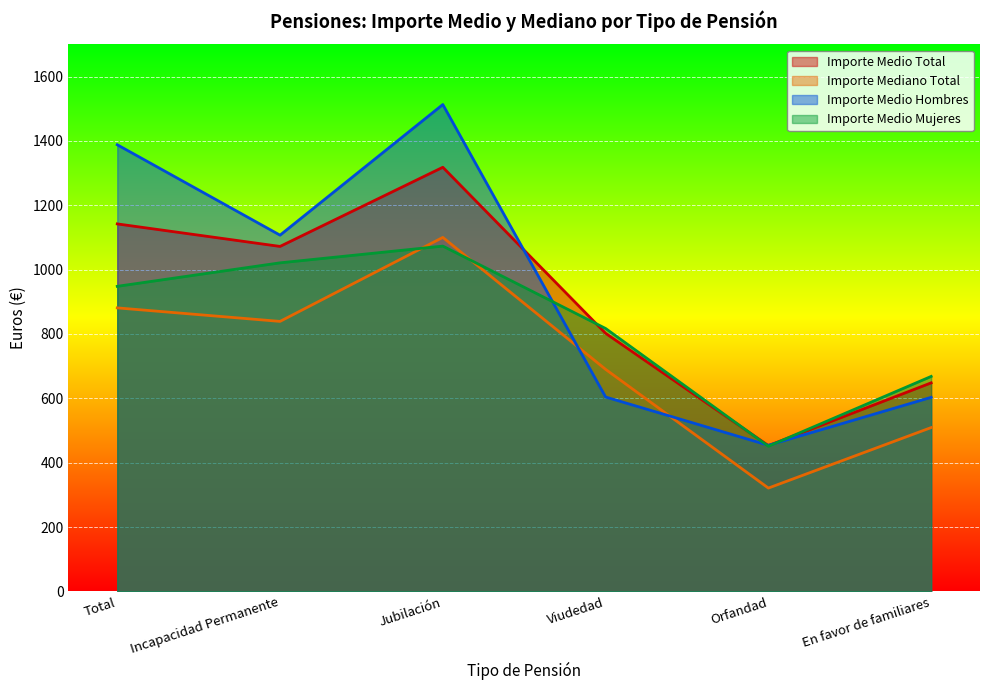

Which series has the largest total across all categories?

Importe Medio Hombres